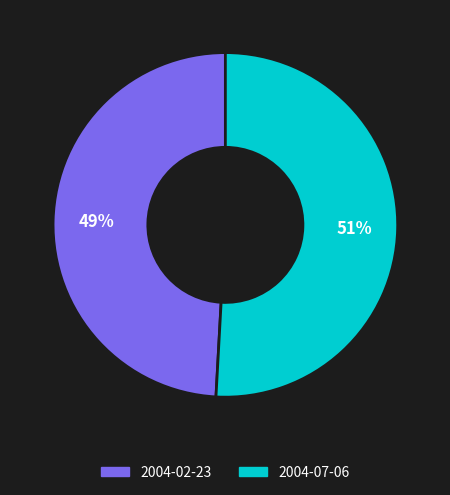

To the nearest percent, what percentage of the pie is 2004-07-06?

51%